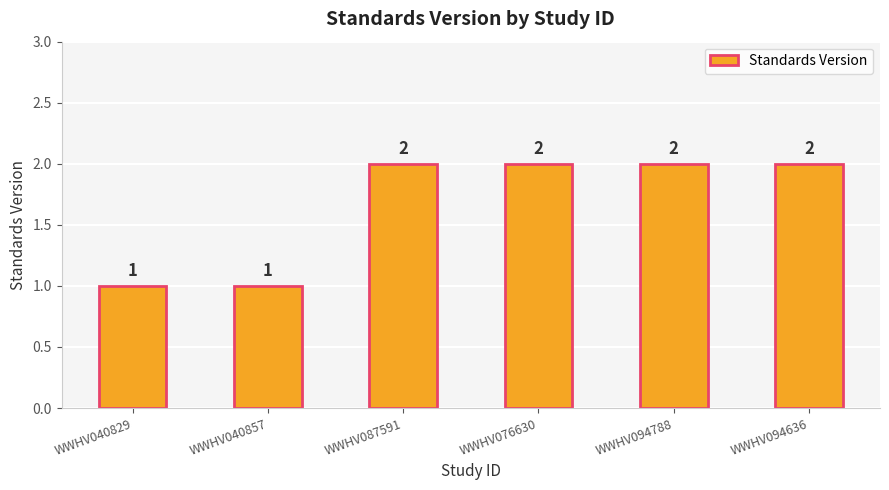

What value does the data have at WWHV076630?

2